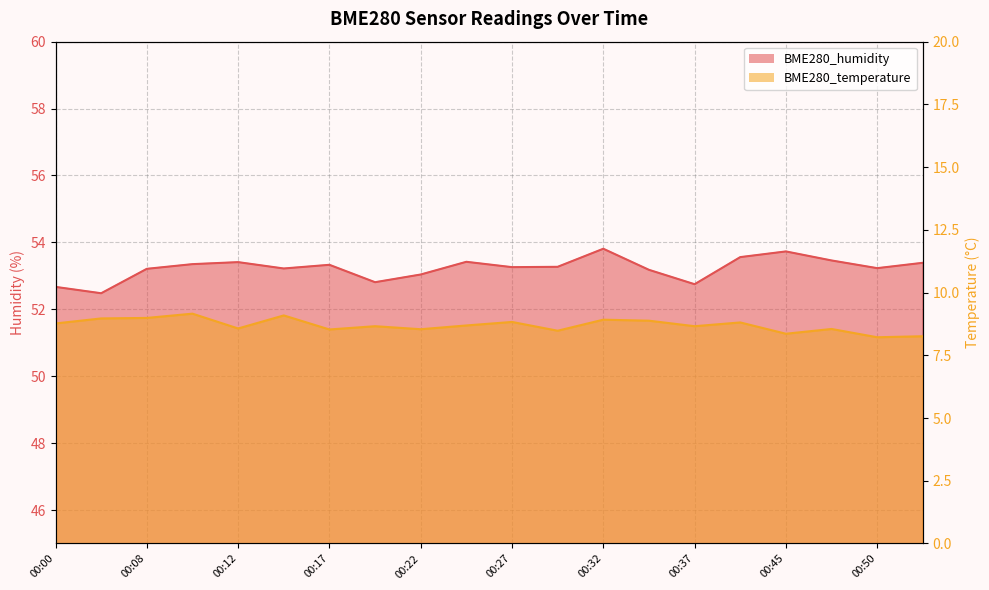

At which category does BME280_temperature reach its first local valley?

00:12